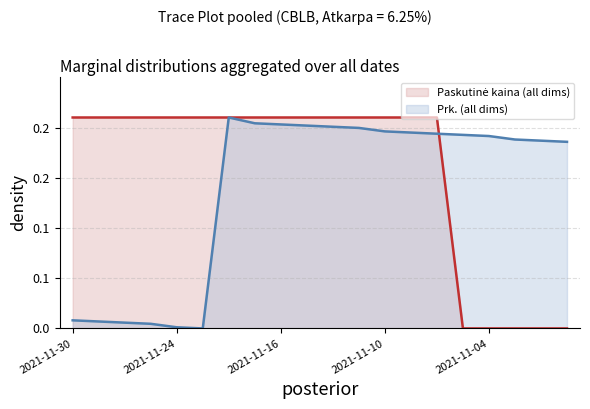

List the labels in order of Prk. value, largest first.

2021-11-22, 2021-11-17, 2021-11-16, 2021-11-15, 2021-11-12, 2021-11-11, 2021-11-10, 2021-11-09, 2021-11-08, 2021-11-05, 2021-11-04, 2021-11-03, 2021-11-02, 2021-11-01, 2021-11-30, 2021-11-29, 2021-11-26, 2021-11-25, 2021-11-24, 2021-11-23